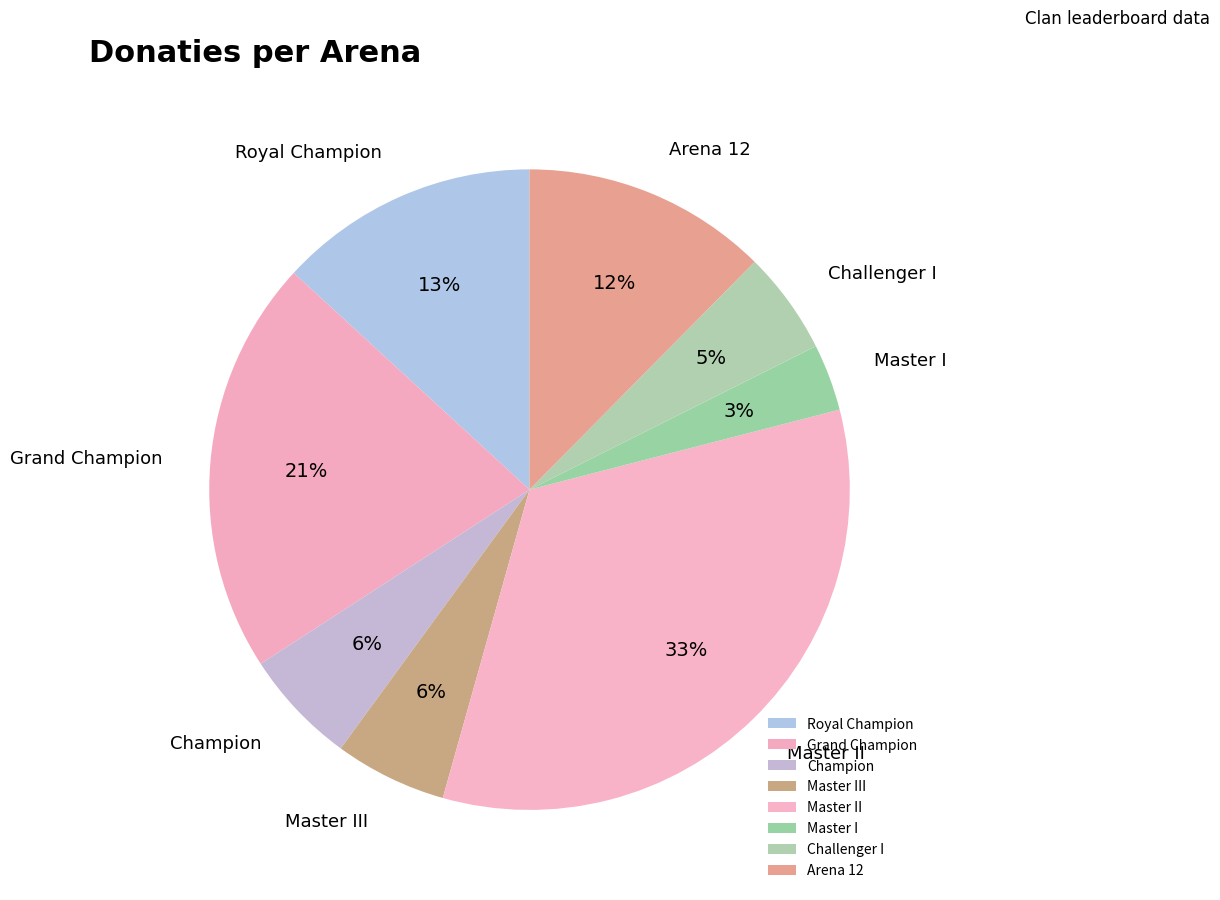

Between Royal Champion and Champion, which is larger?

Royal Champion